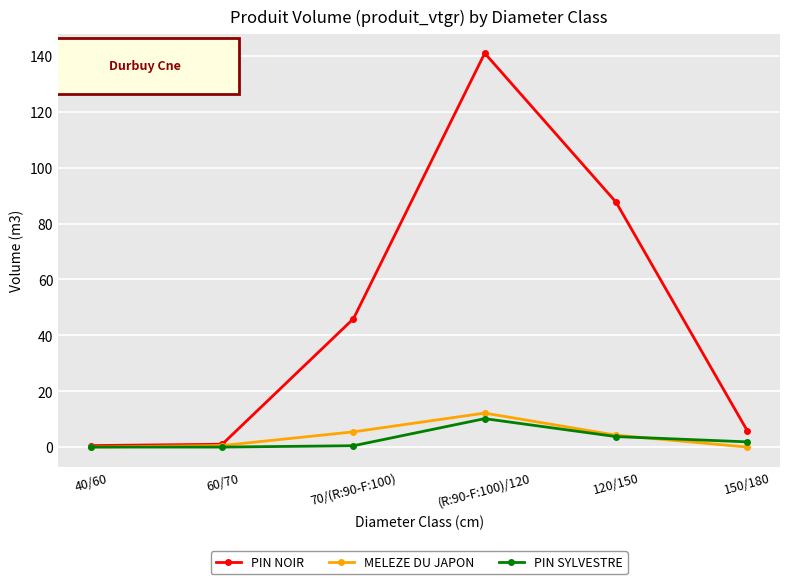

What is the spread (max minus min) of values at 40/60?

0.5